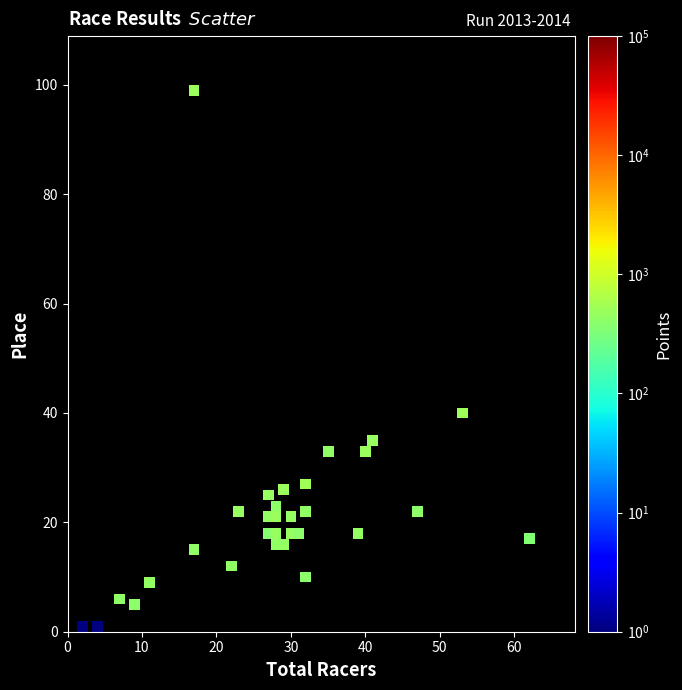

What Y value in the scatter plot is closest to 50?

40